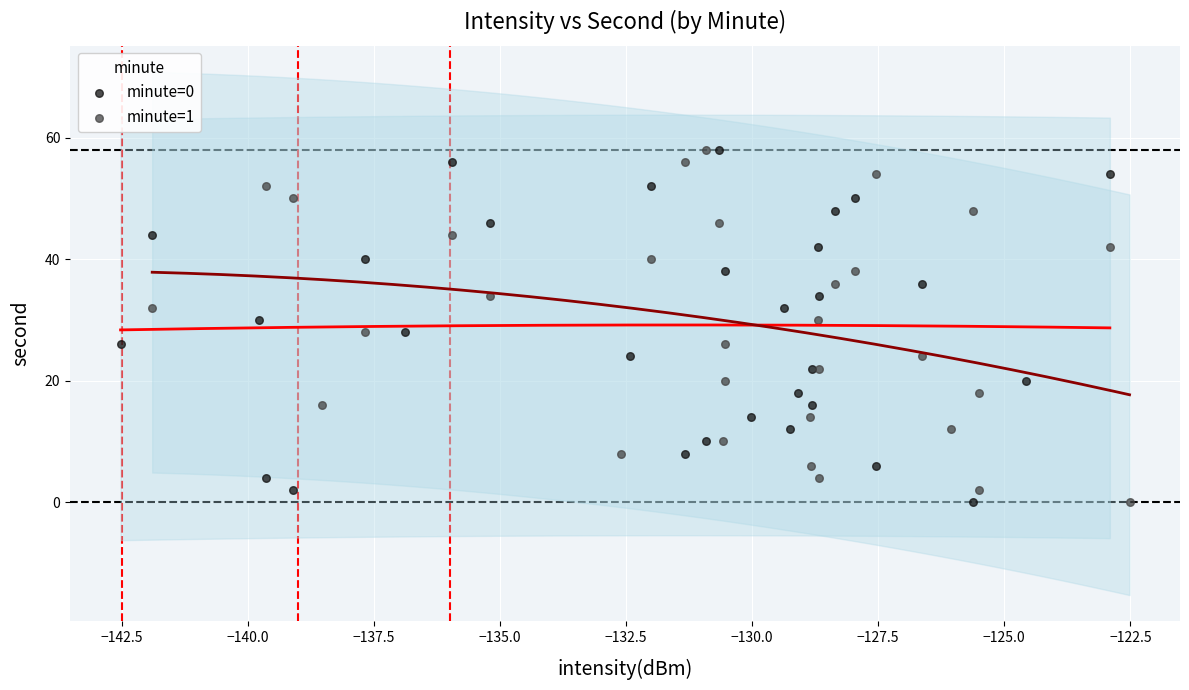

What are all the series names shown in the legend?

minute=0, minute=1